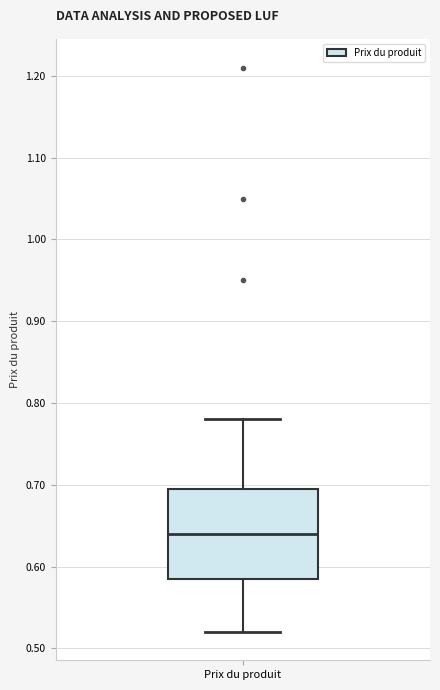

Read this box plot against the y-axis: the position of the median line, the range covered by the box, and the ends of both whiskers. The values are not printed on the chart, so give them approximately, as read against the axis.

median 0.64, box 0.59 to 0.70, whiskers 0.52 to 0.78